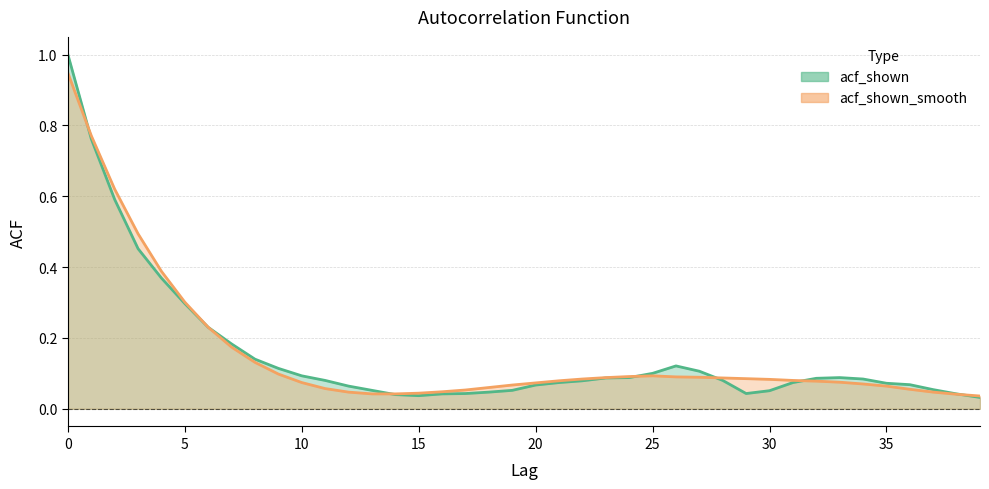

True or false: acf_shown_smooth and acf_shown intersect in this chart.

True